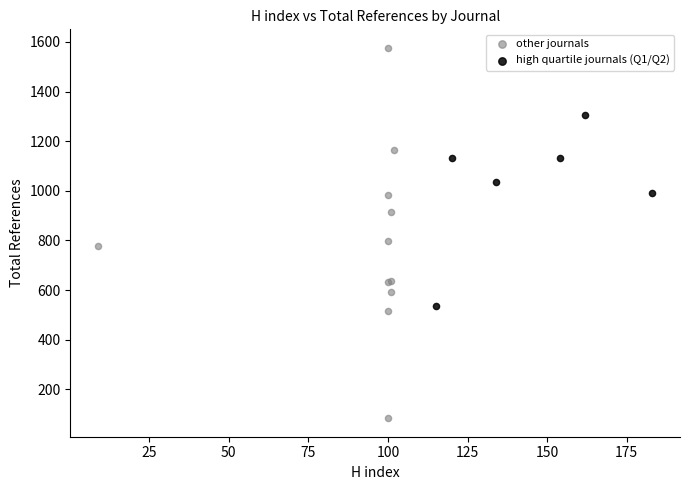

Which series has the widest spread of Y values?

other journals